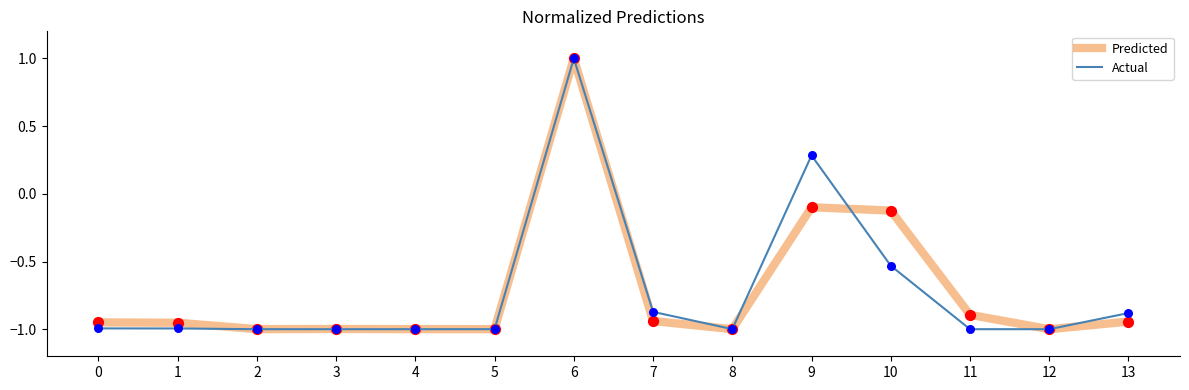

At how many categories does at least one series exceed 0?

2